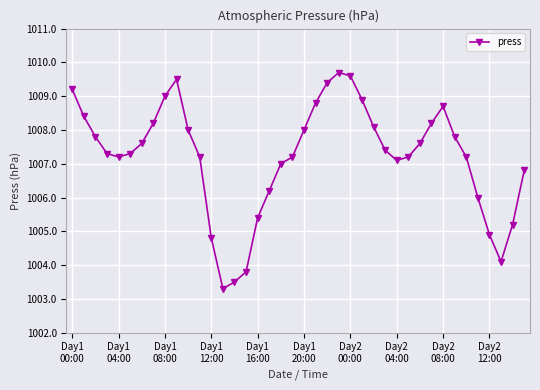

What is the difference between the maximum and second lowest values?

6.2